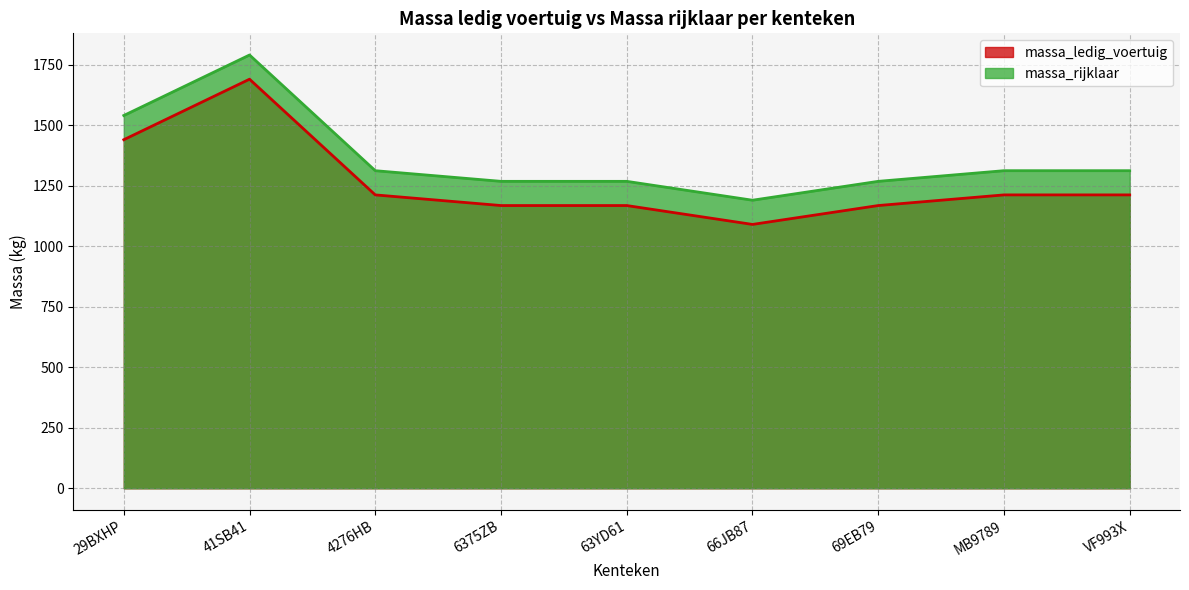

True or false: massa_rijklaar and massa_ledig_voertuig cross at least once.

False